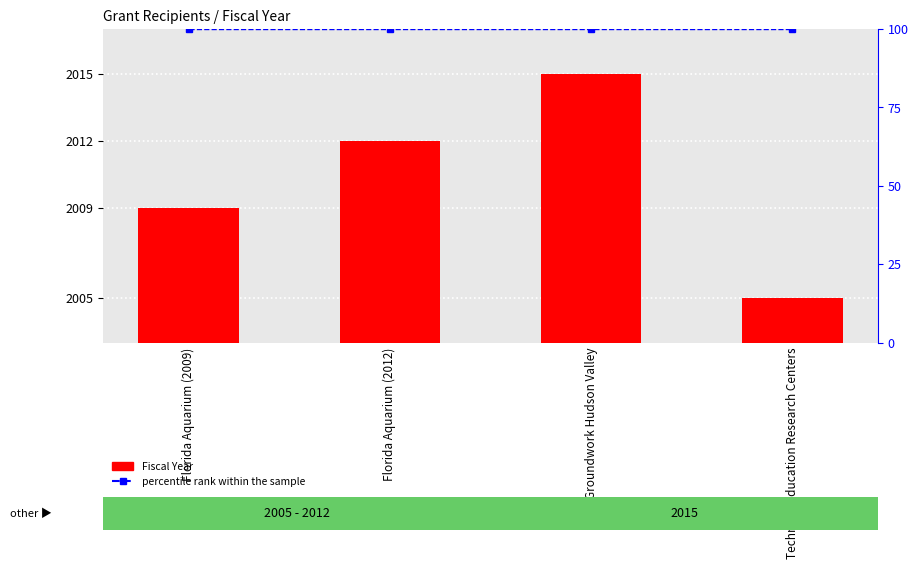

Is it true that percentile rank within the sample equals 149 at Groundwork Hudson Valley?

False